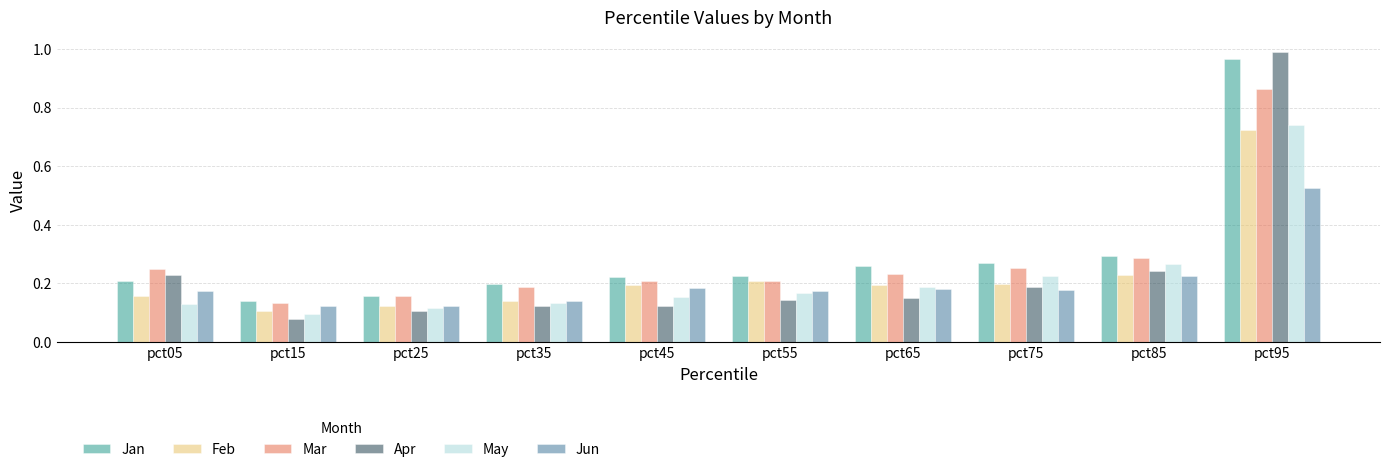

List the series in order of their peak value, highest first.

Apr, Jan, Mar, May, Feb, Jun